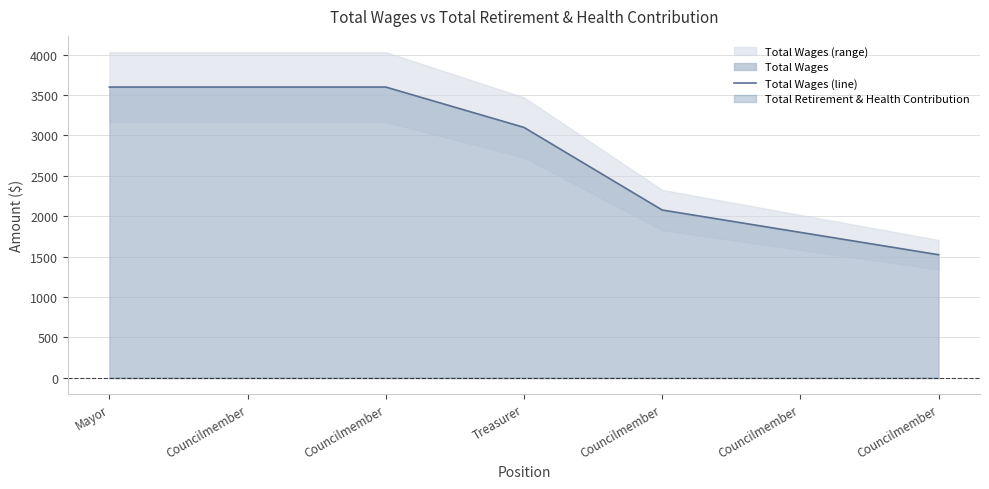

What is the change in value from Mayor to Councilmember?

-2077